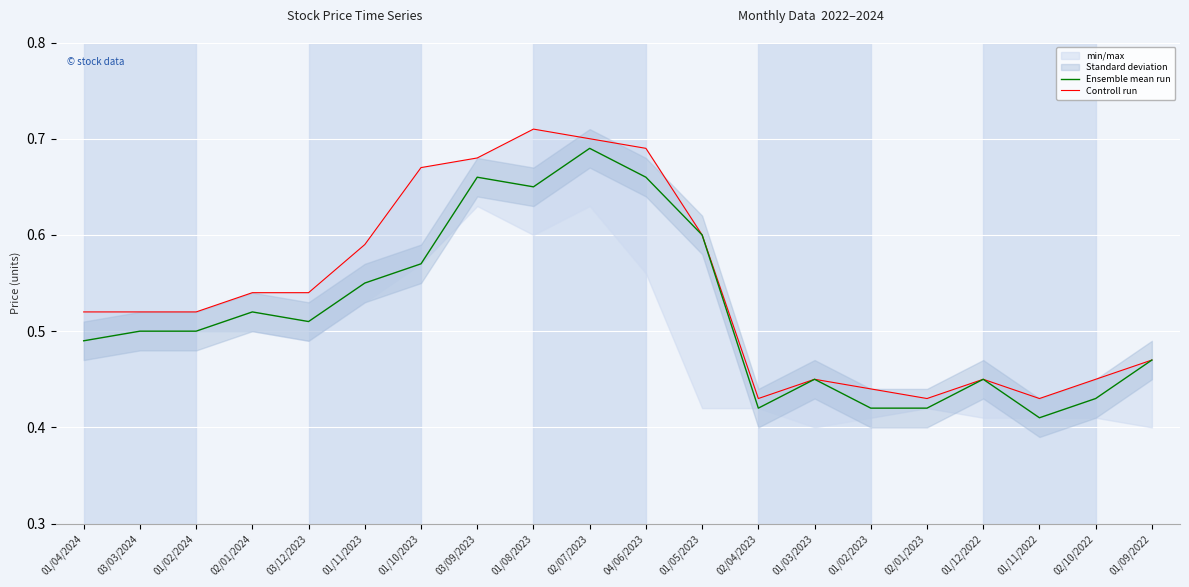

Rank the series by their maximum value, from highest to lowest.

Controll run, Ensemble mean run